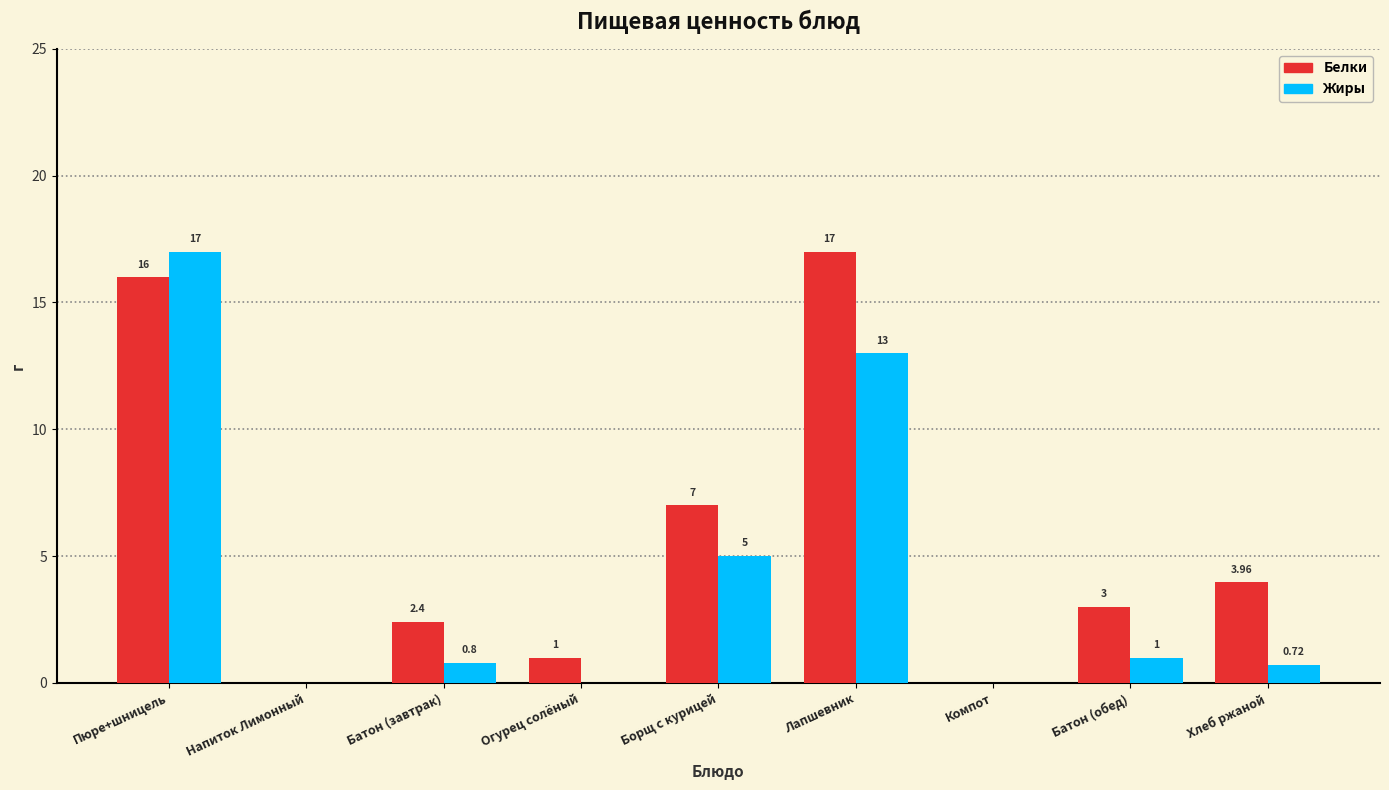

Where is Жиры nearest to the value 8?

Борщ с курицей